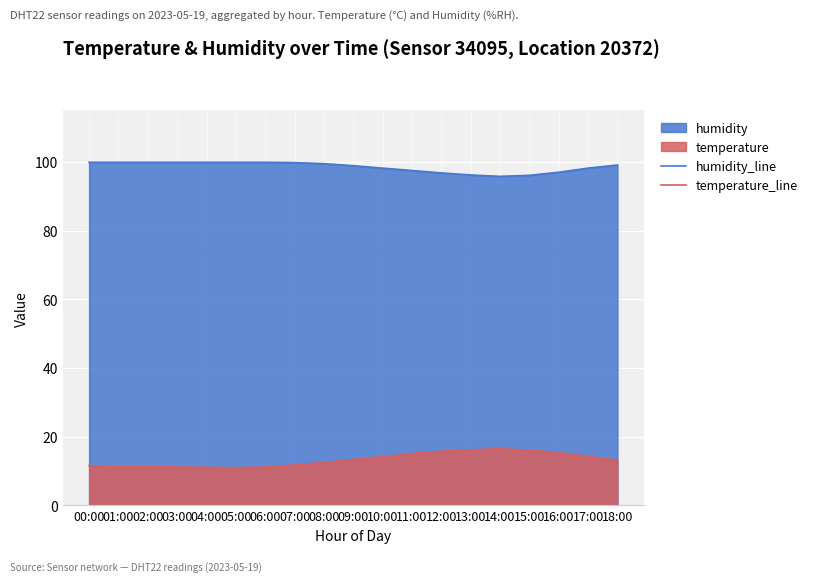

Reading left to right, list all the values displayed in this chart.

humidity_line: 99.9	99.9	99.9	99.9	99.9	99.9	99.9	99.8	99.5	98.9	98.2	97.5	96.8	96.2	95.8	96.1	97.0	98.2	99.1
temperature_line: 11.6	11.3	11.3	11.2	11.1	11.0	11.2	11.8	12.5	13.4	14.2	15.1	15.8	16.2	16.5	16.1	15.4	14.3	13.2